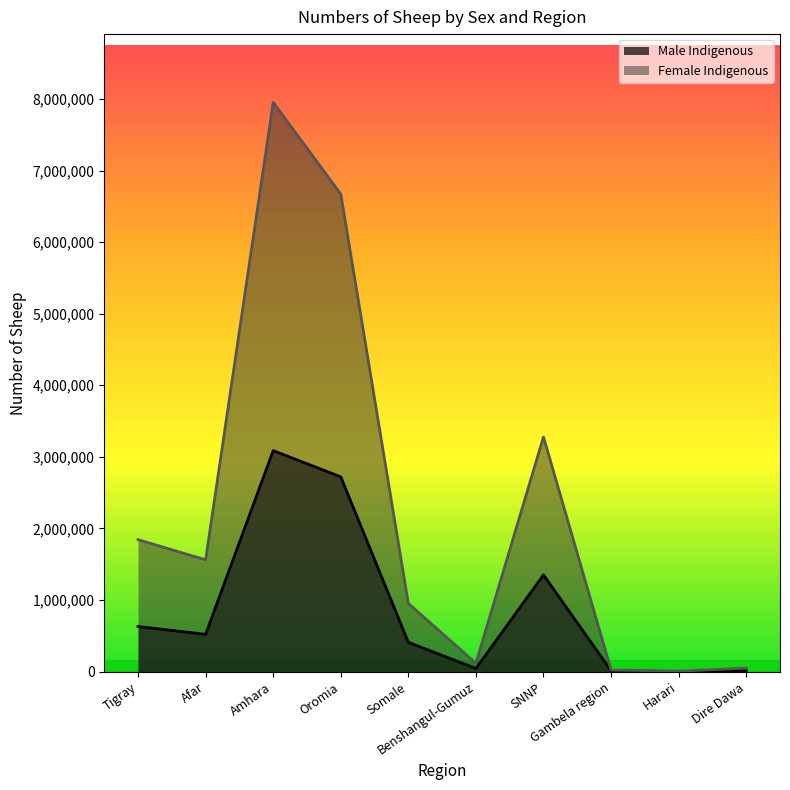

Which has a higher value, Oromia or Somale?

Oromia